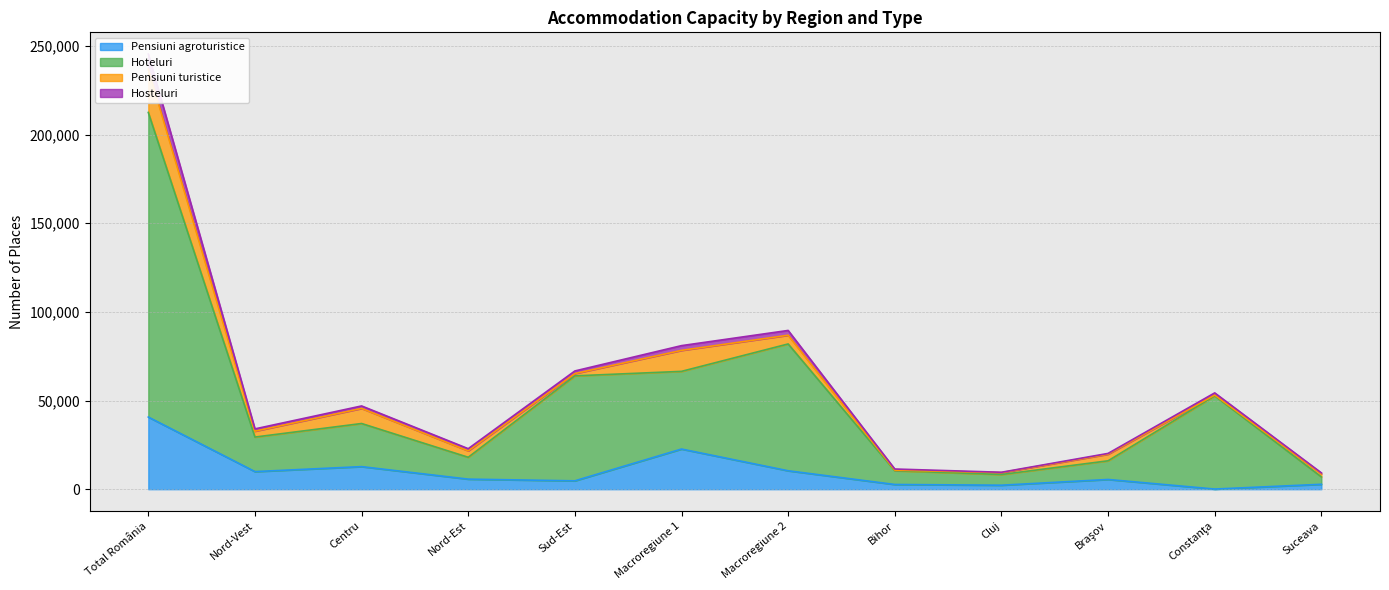

The value of Pensiuni agroturistice at Macroregiune 2 is 10393. True or false?

True